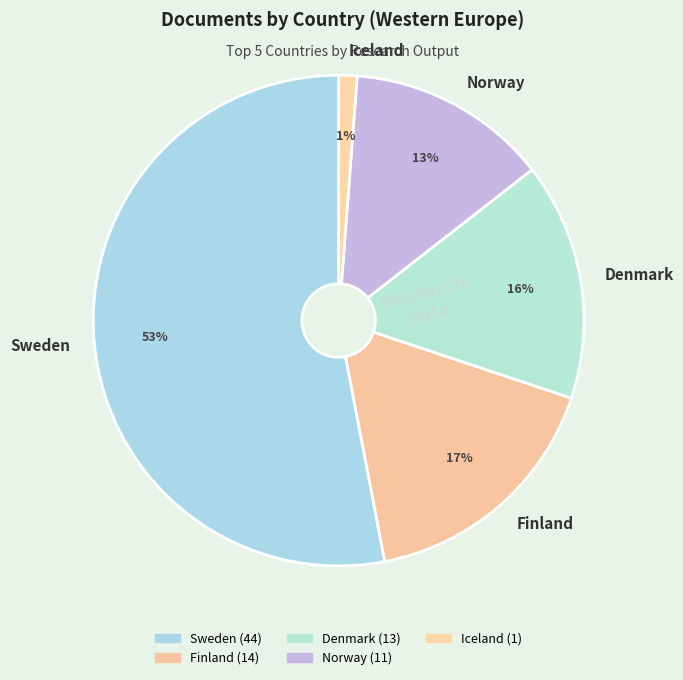

Between Finland and Norway, which is larger?

Finland